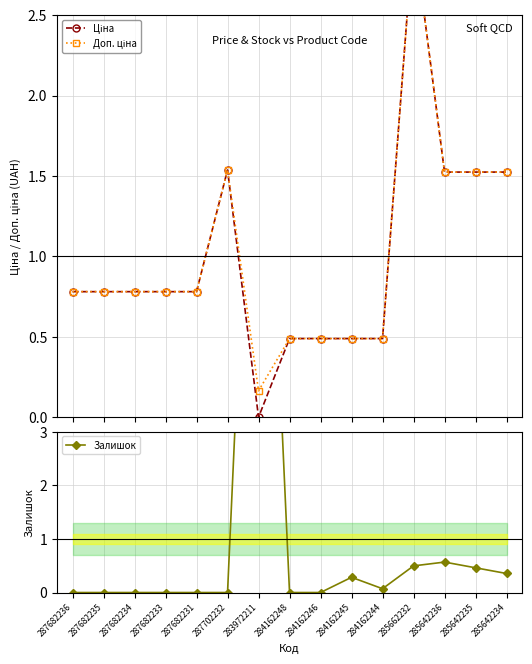

Where is Доп. ціна nearest to the value 1?

287682236